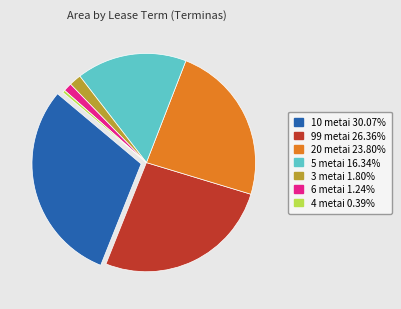

How many segments does this pie chart have?

7